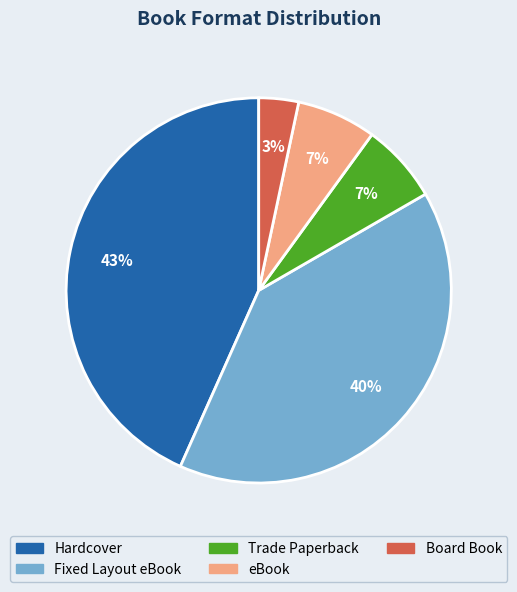

Which category has the biggest portion of the pie?

Hardcover